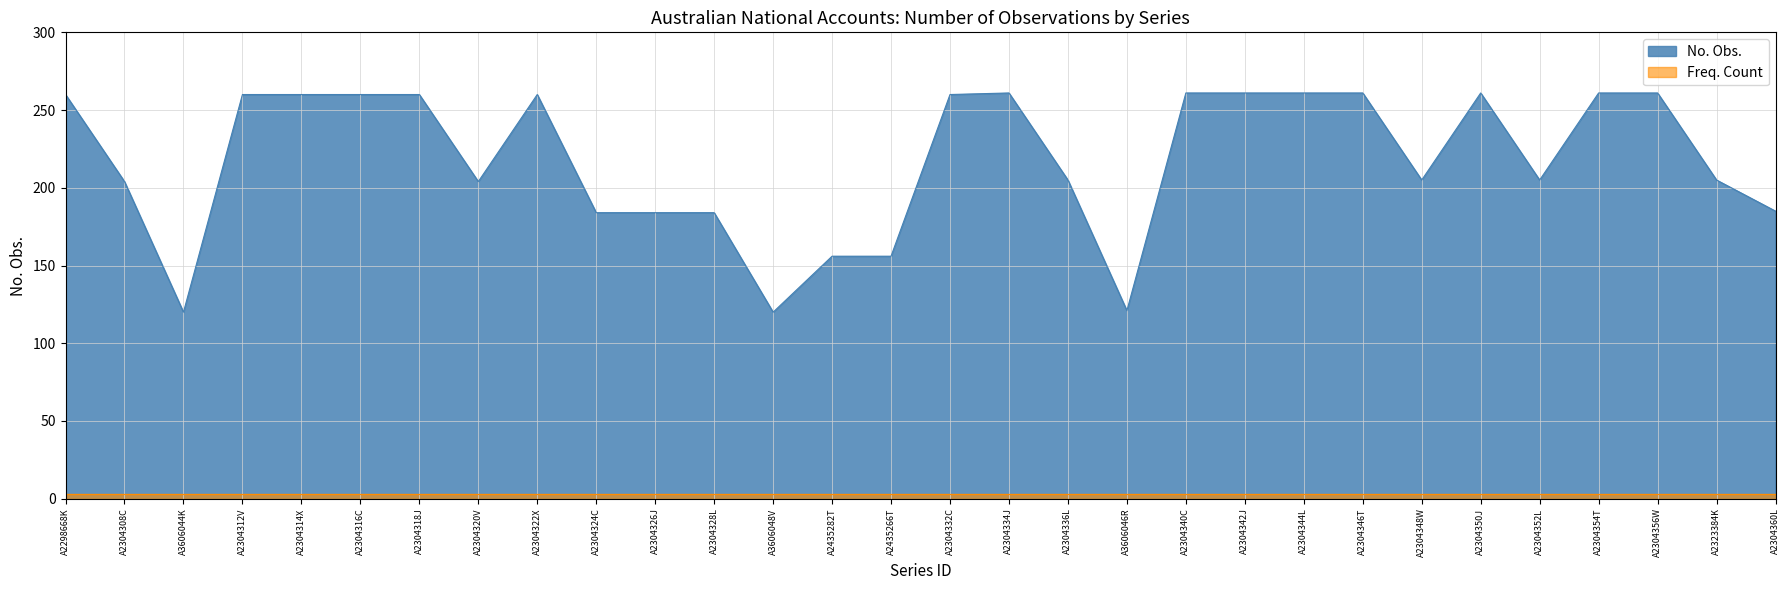

Approximately how many times larger is the value at A2304314X compared to A2304342J?

1.0